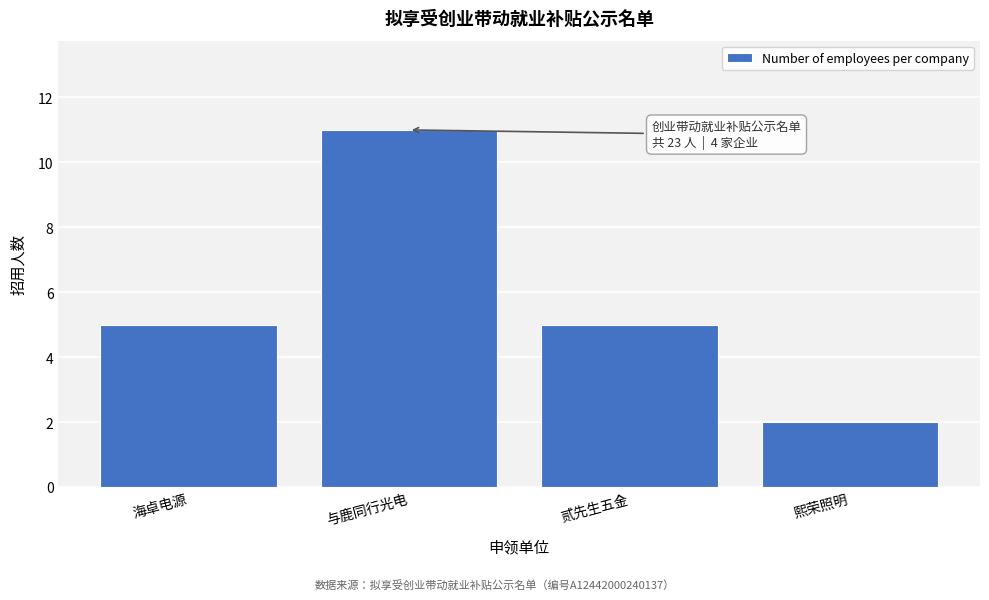

Reading left to right, what are all the values shown in this chart?

海卓电源=5	与鹿同行光电=11	贰先生五金=5	熙荣照明=2